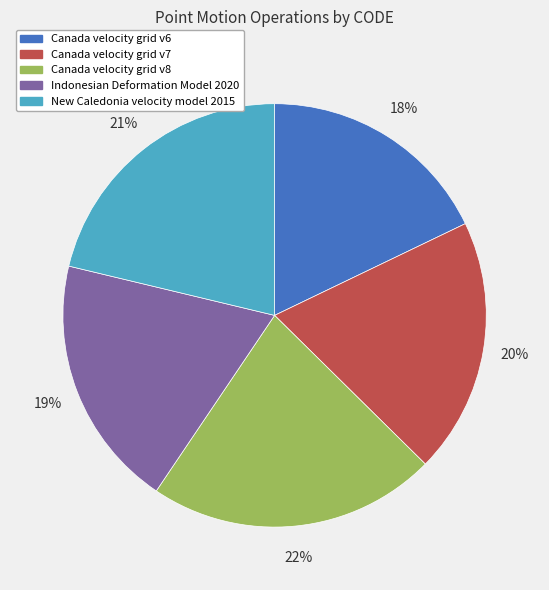

Is the sum of Canada velocity grid v8 and New Caledonia velocity model 2015 greater than half?

No